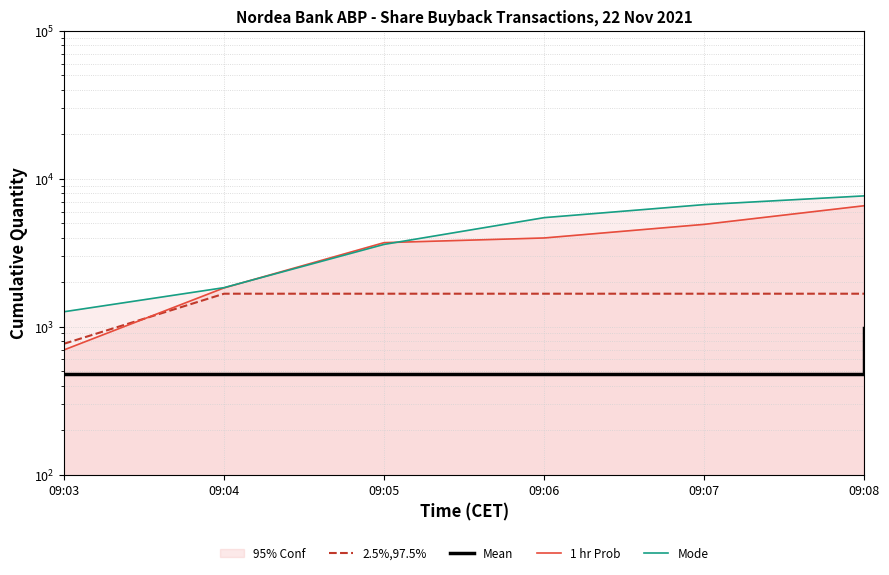

At which category is the sum across all series the highest?

09:08